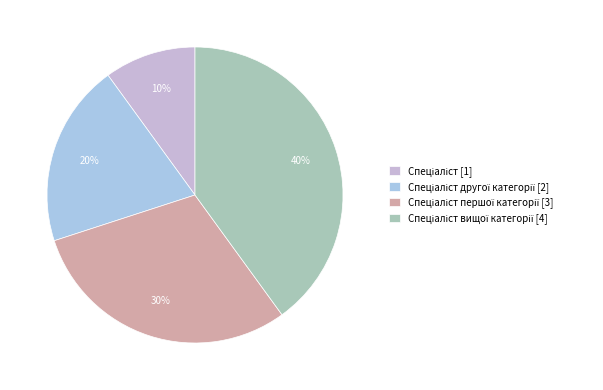

Which category has the smallest portion of the pie?

Спеціаліст